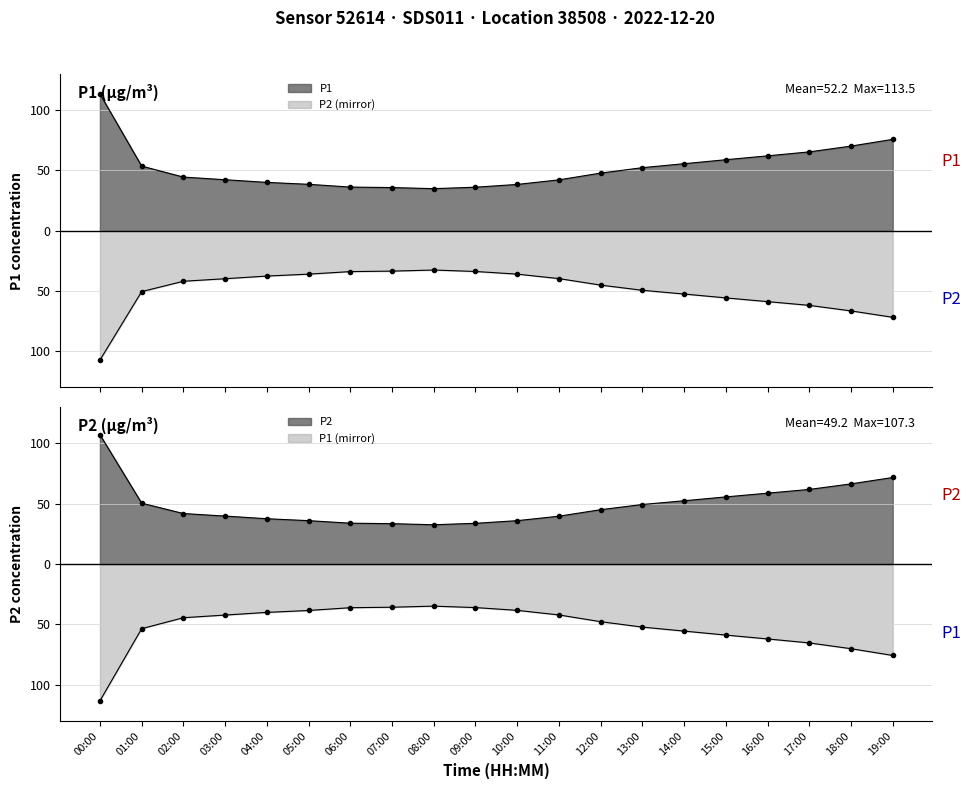

Reading left to right, list all the values displayed in this chart.

P1: 00:00=113.5	01:00=53.6	02:00=44.5	03:00=42.3	04:00=40.1	05:00=38.5	06:00=36.2	07:00=35.8	08:00=34.9	09:00=36.1	10:00=38.4	11:00=42.2	12:00=47.8	13:00=52.3	14:00=55.6	15:00=58.9	16:00=62.1	17:00=65.4	18:00=70.2	19:00=75.8
P2: 00:00=-107.3	01:00=-50.5	02:00=-41.9	03:00=-39.8	04:00=-37.6	05:00=-36.0	06:00=-33.9	07:00=-33.5	08:00=-32.6	09:00=-33.8	10:00=-36.0	11:00=-39.7	12:00=-45.1	13:00=-49.4	14:00=-52.5	15:00=-55.7	16:00=-58.8	17:00=-61.9	18:00=-66.5	19:00=-71.8